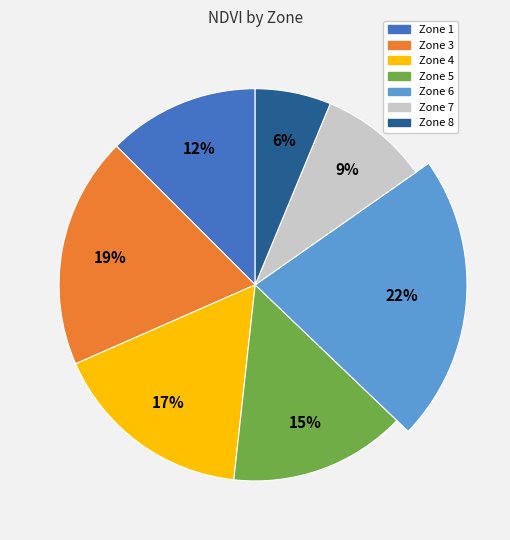

True or false: Zone 5 accounts for 15% of the total.

True